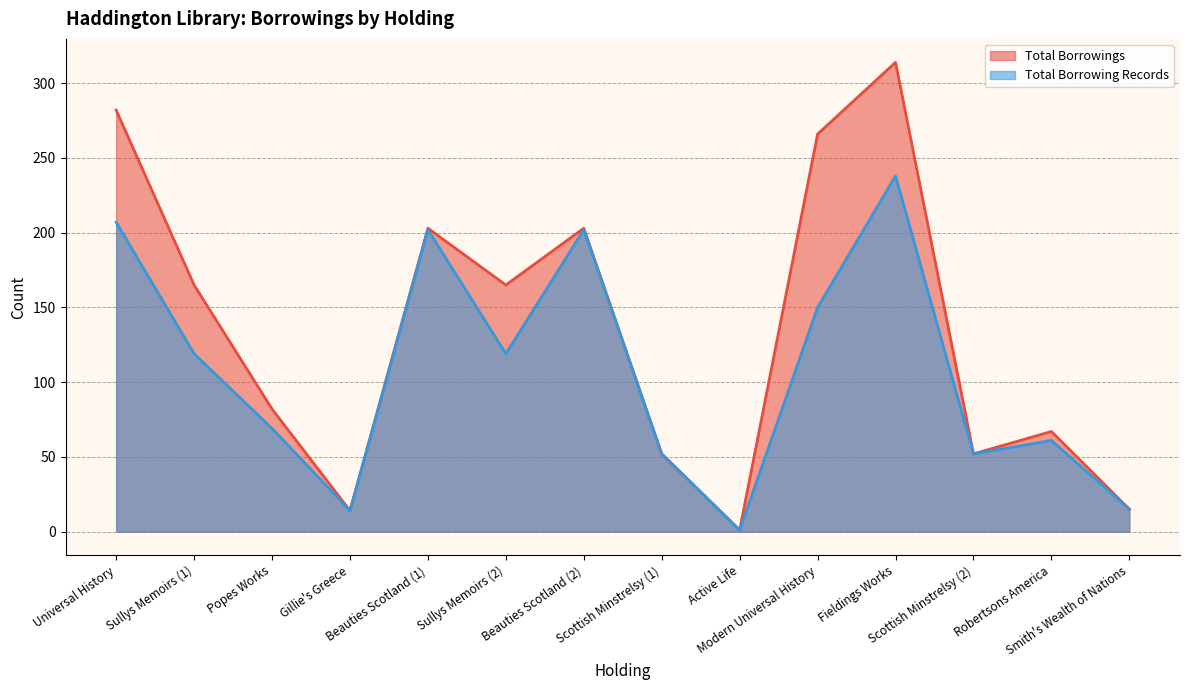

Is the value of Total Borrowing Records at Universal History greater than the value of Total Borrowings at Beauties Scotland (2)?

Yes